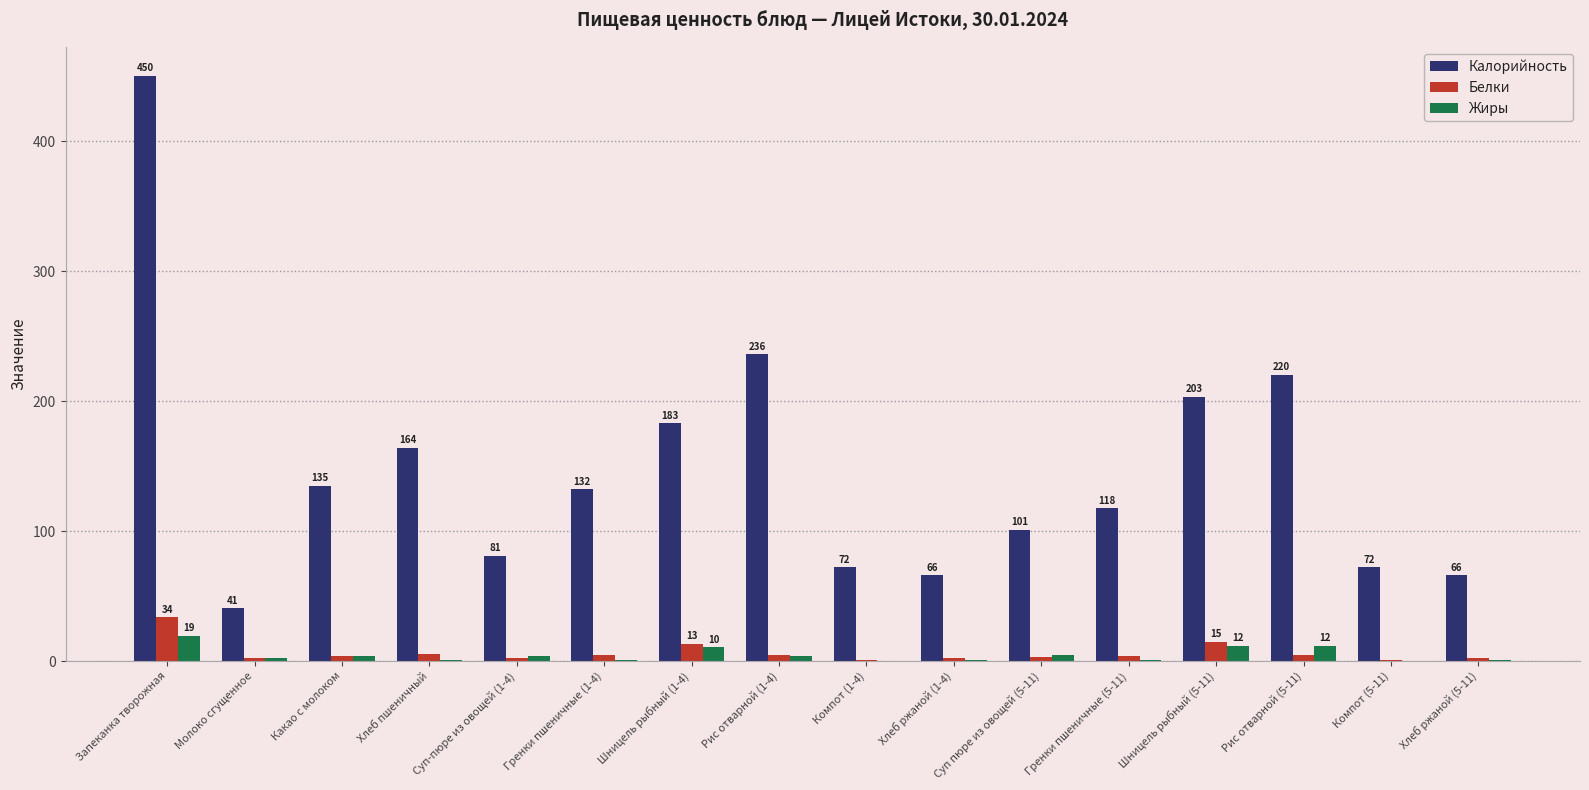

What is the sum of all Жиры values?

73.4